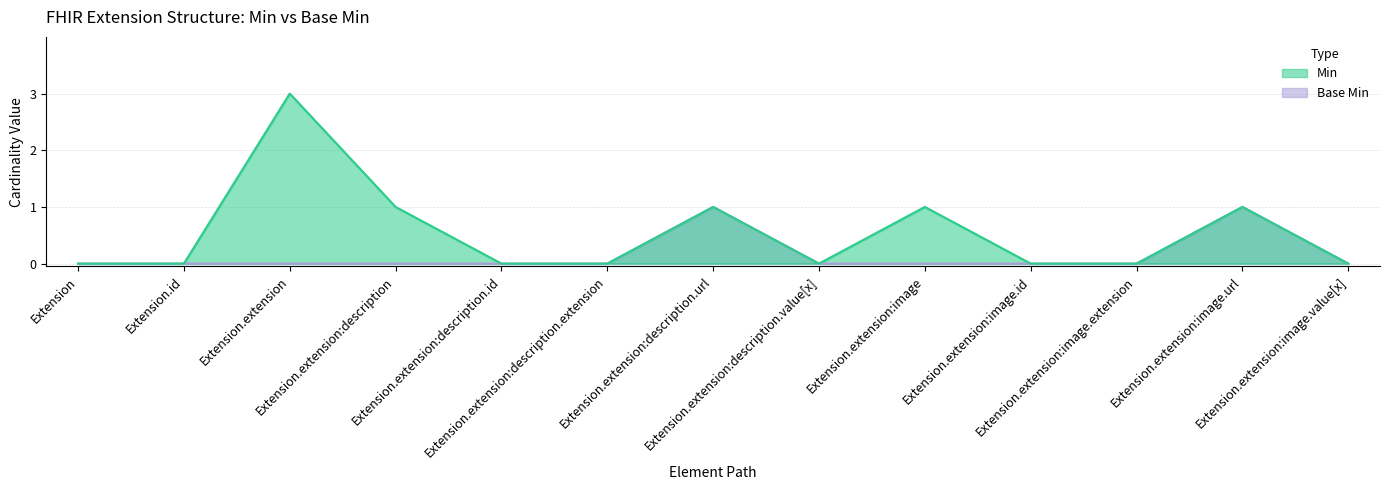

At which category does the chart reach its peak across all series?

Extension.extension